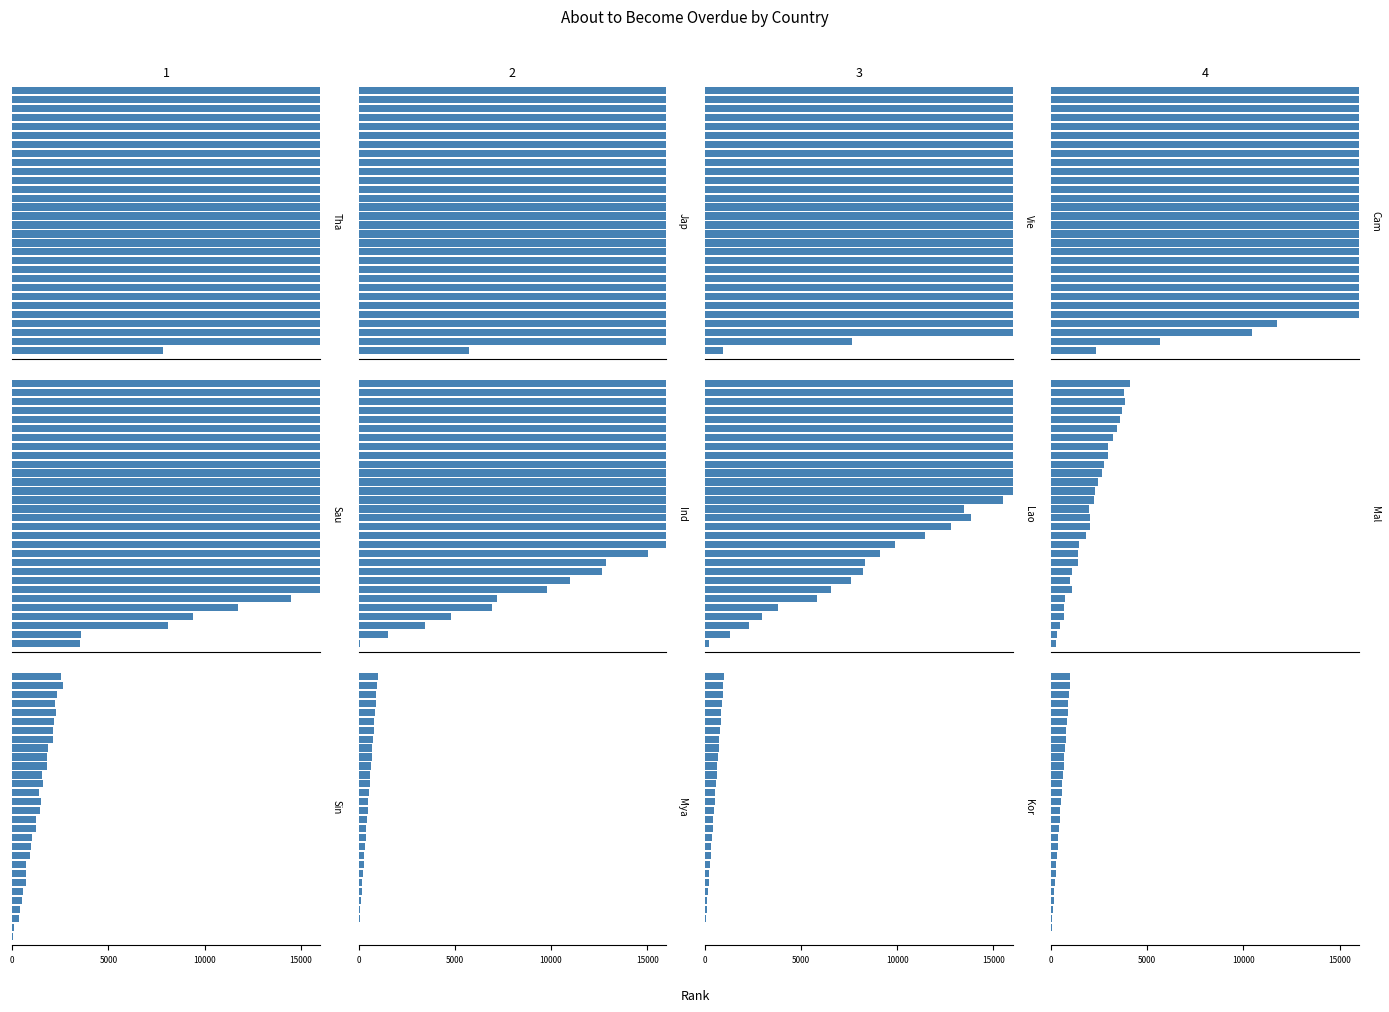

What is the average value of the Grand total overdue series?

102599.3